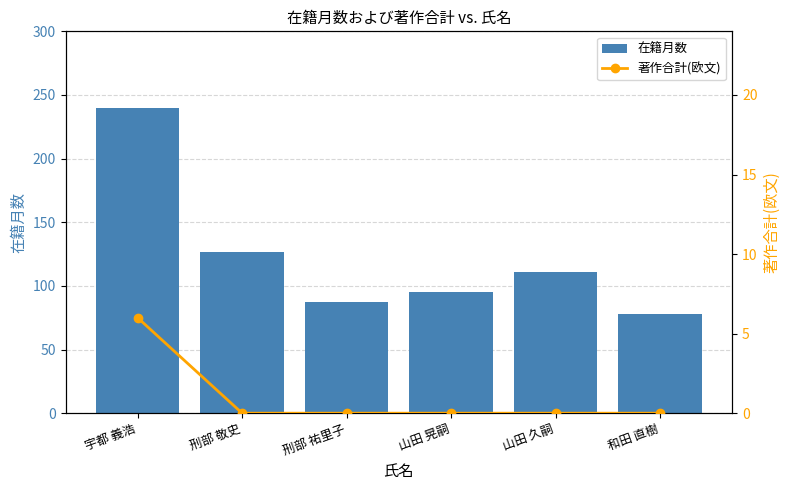

What is the label of the 1st bar from the left?

宇都 義浩